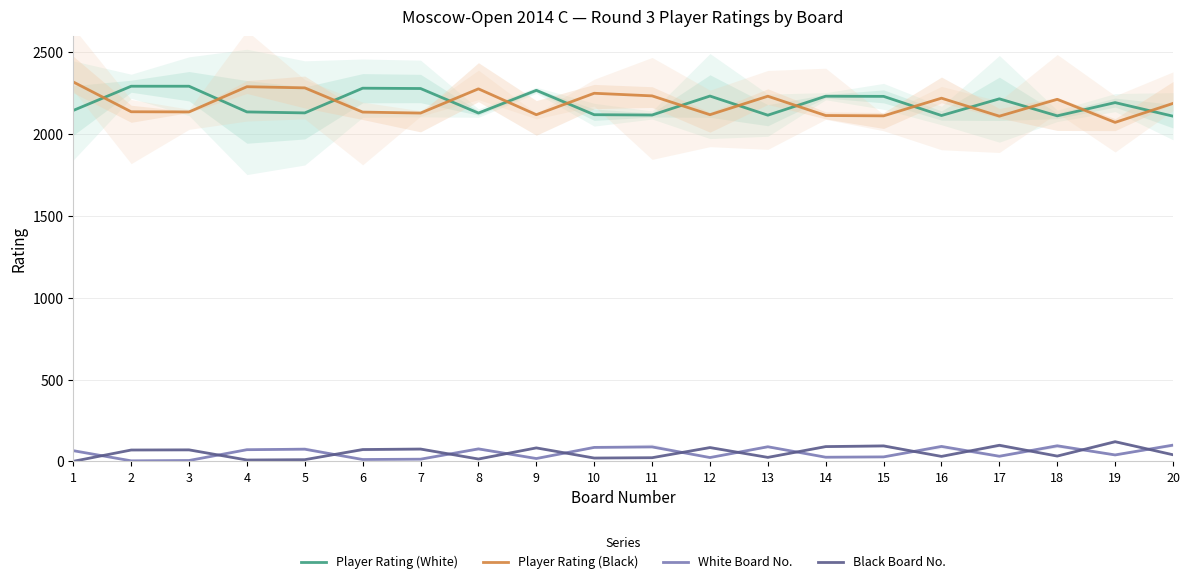

Which category has the lowest value across all series?

1